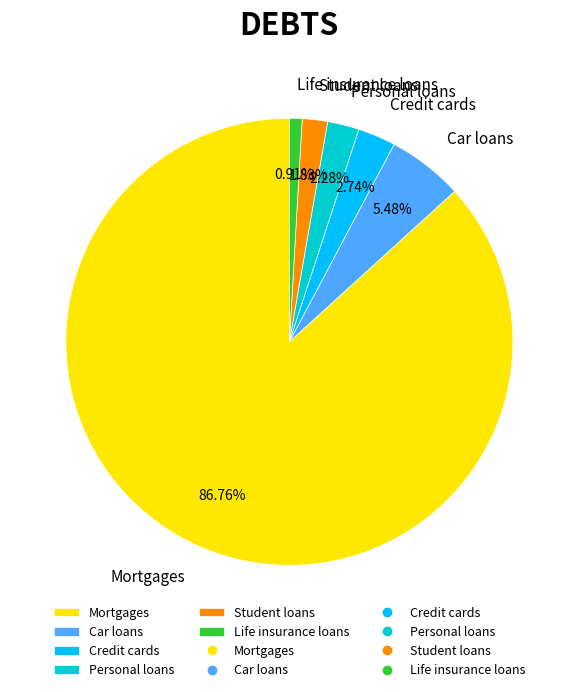

Which category accounts for the majority?

Mortgages